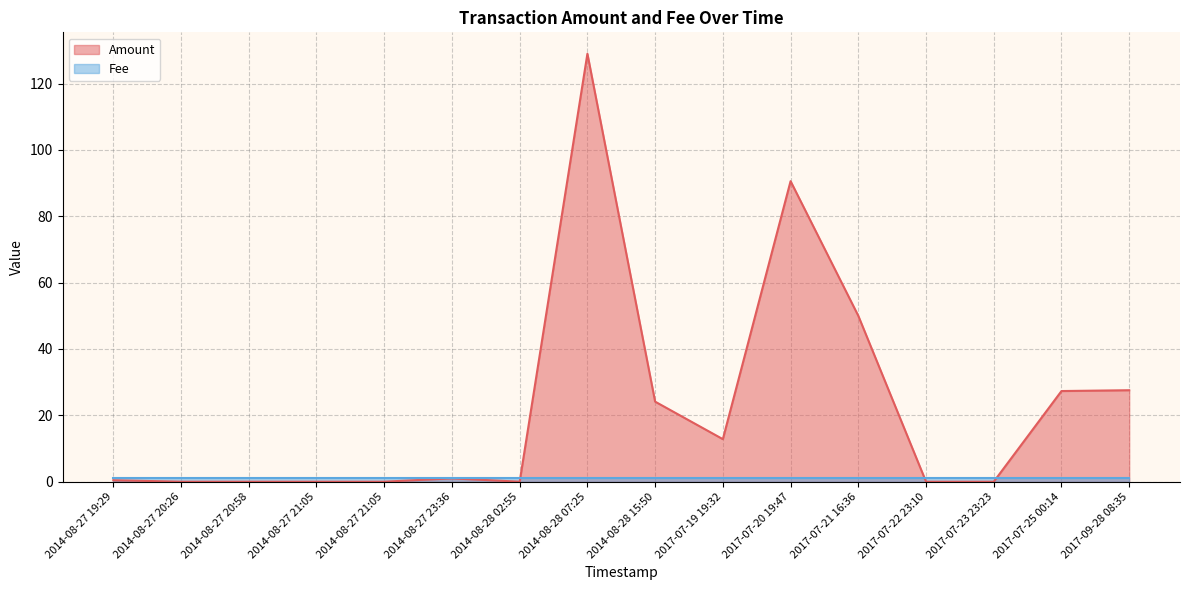

How many lines are shown in the chart?

2